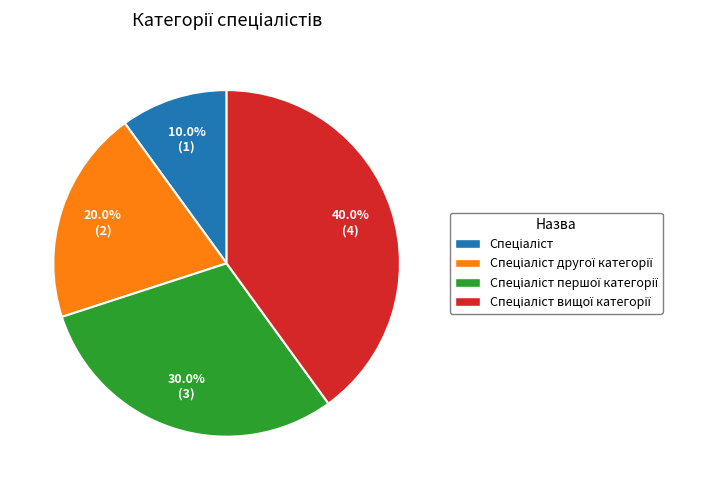

Is there a majority slice in this chart?

No